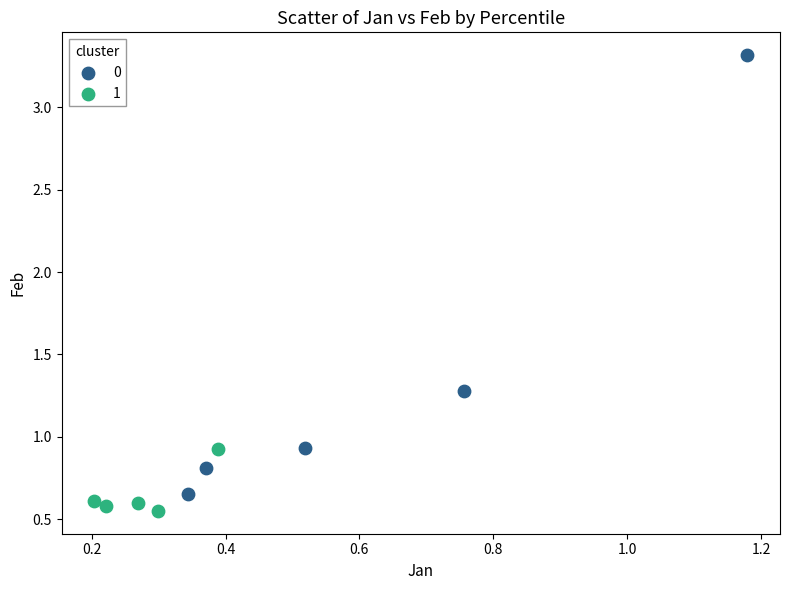

What are all the series names shown in the legend?

0, 1